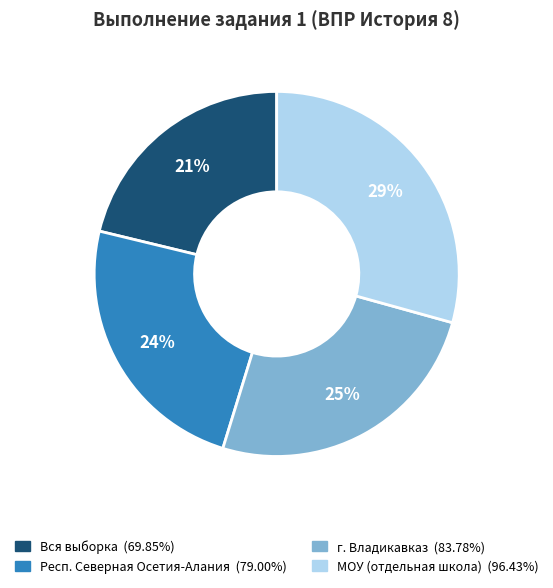

To the nearest percent, what is the average slice percentage?

25%